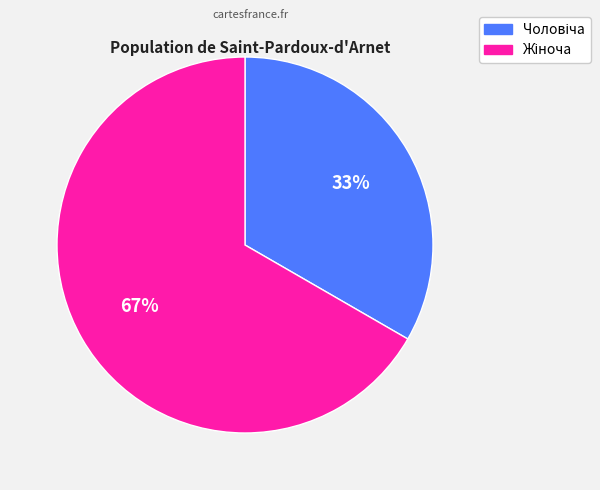

To the nearest percent, what is the average slice percentage?

50%